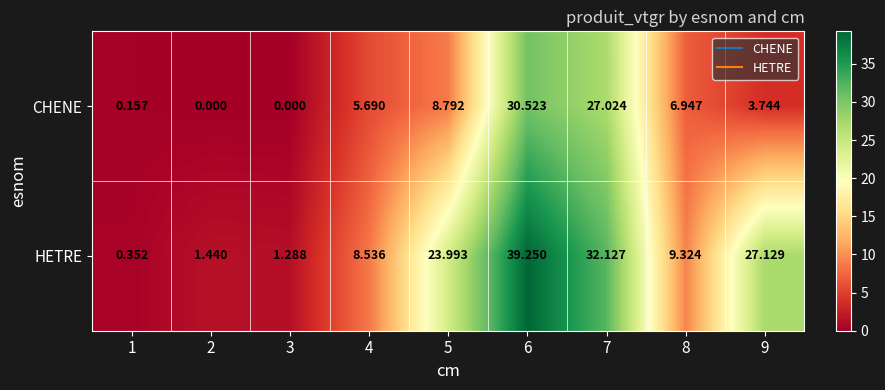

Which series has the largest total across all categories?

HETRE